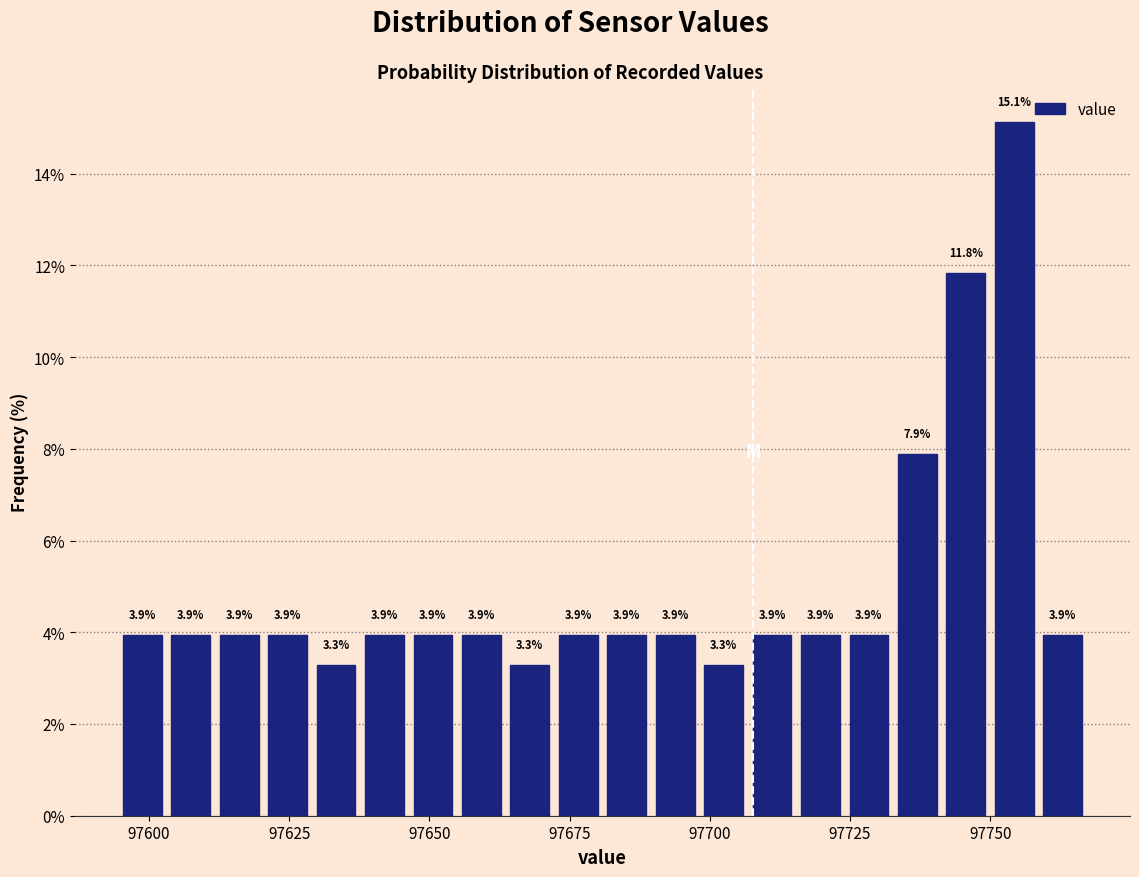

Around what value on the x-axis is the tallest bar? Give the approximate position of its centre, as read against the axis.

97755